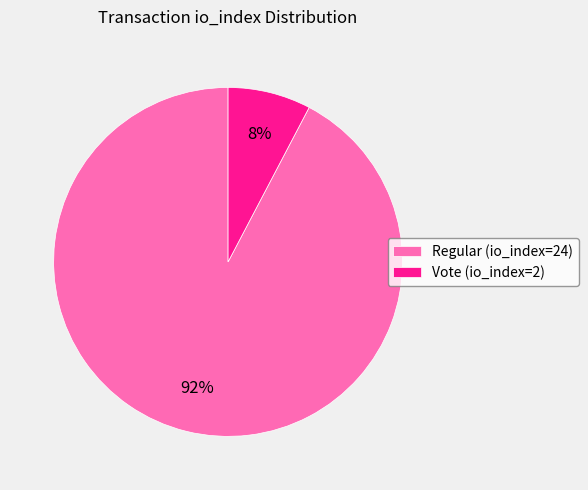

How many slices are in this pie chart?

2